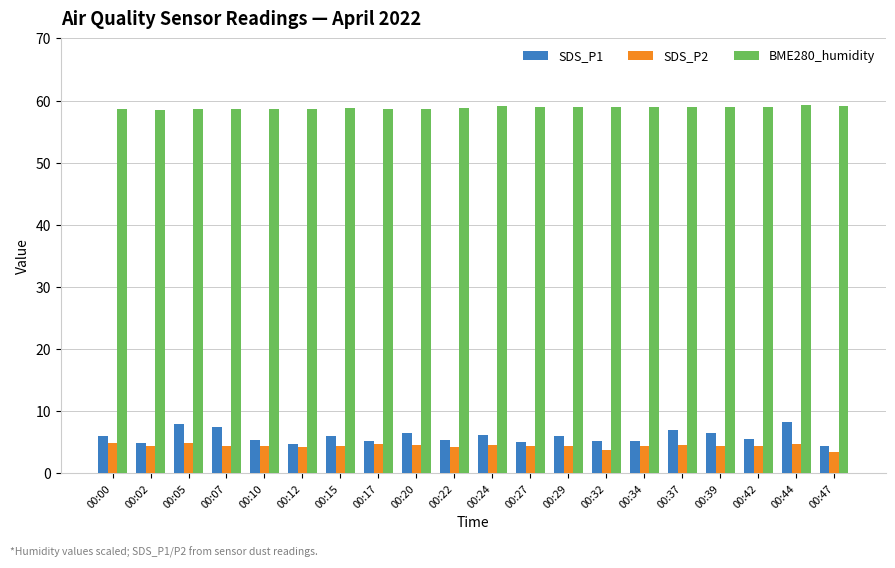

Rank the series at 00:44 from lowest to highest value.

SDS_P2, SDS_P1, BME280_humidity